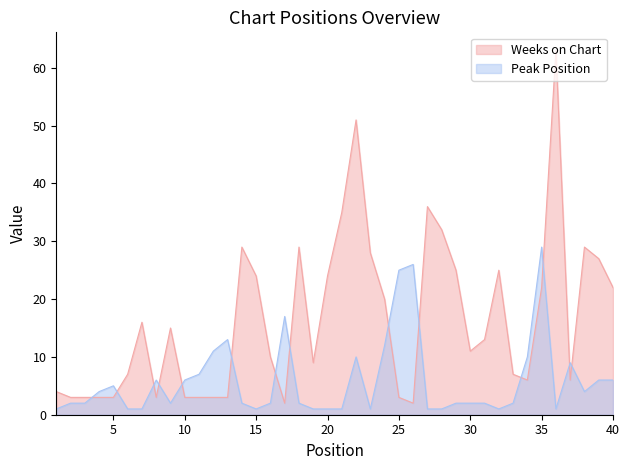

After their last crossing, which series has the higher values: Weeks on Chart or Peak Position?

Weeks on Chart